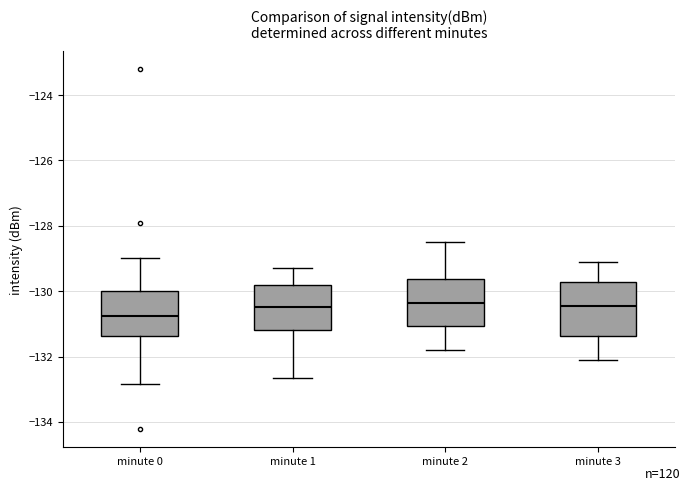

Reading left to right, transcribe this box plot: for each box, give where its median line is, the range the box spans, and where its two whiskers end, as read against the y-axis. The values are not printed on the chart, so give them approximately, as read against the axis.

minute 0: median -130.8, box -131.4 to -130.0, whiskers -132.8 to -129.0
minute 1: median -130.4, box -131.2 to -129.8, whiskers -132.6 to -129.2
minute 2: median -130.4, box -131.0 to -129.6, whiskers -131.8 to -128.4
minute 3: median -130.4, box -131.4 to -129.8, whiskers -132.0 to -129.0